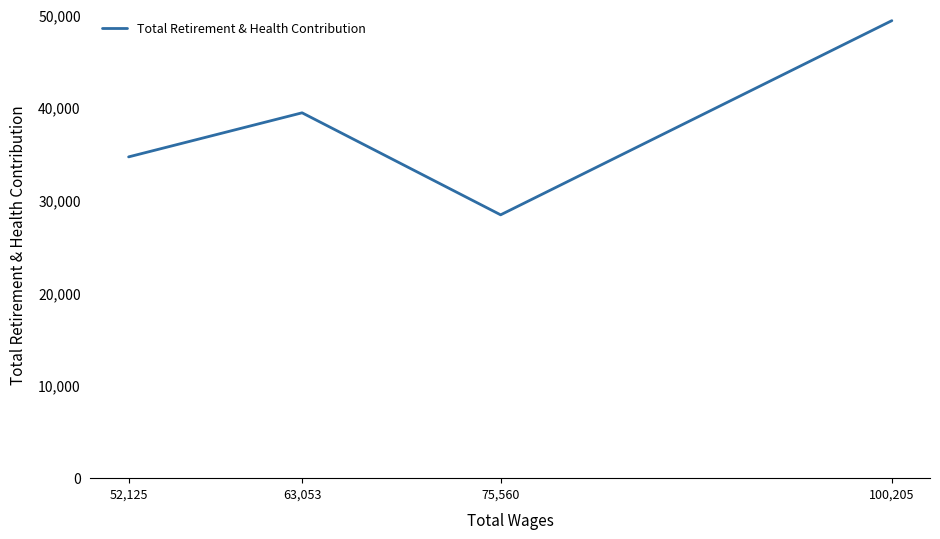

What is the greatest value displayed?

49375